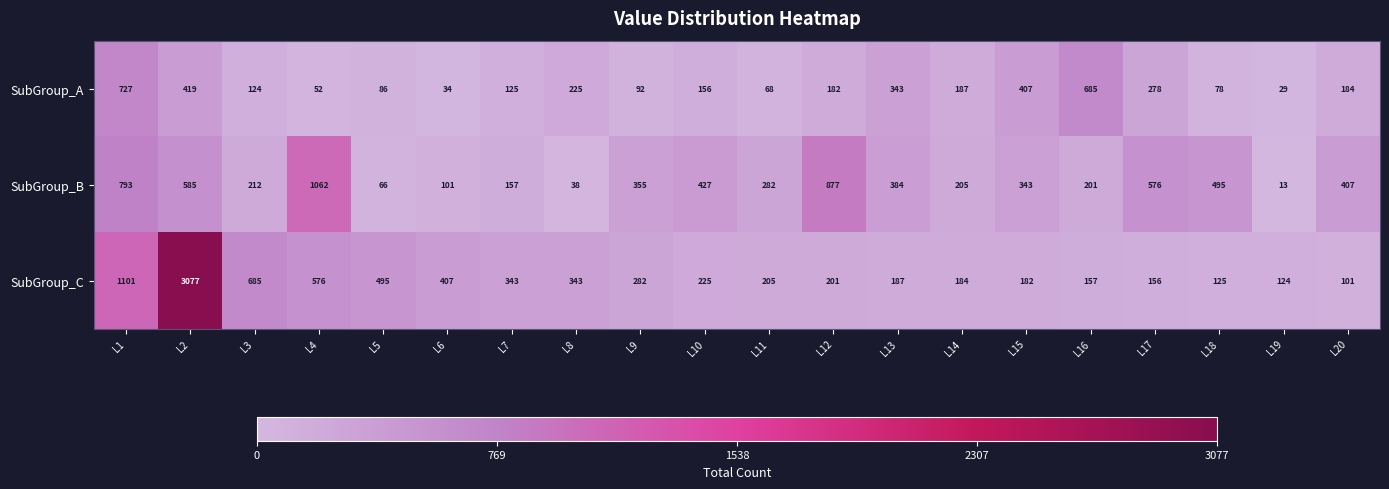

The SubGroup_A series shows 270 at L14. True or false?

False